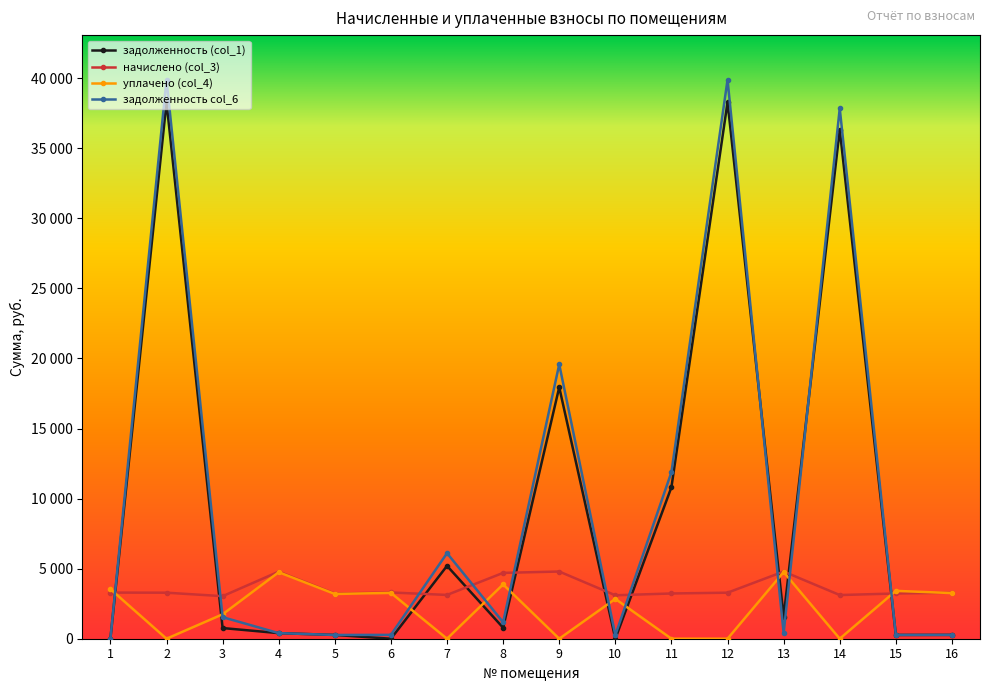

True or false: начислено (col_3) has more than 0 points higher than both neighbors.

True